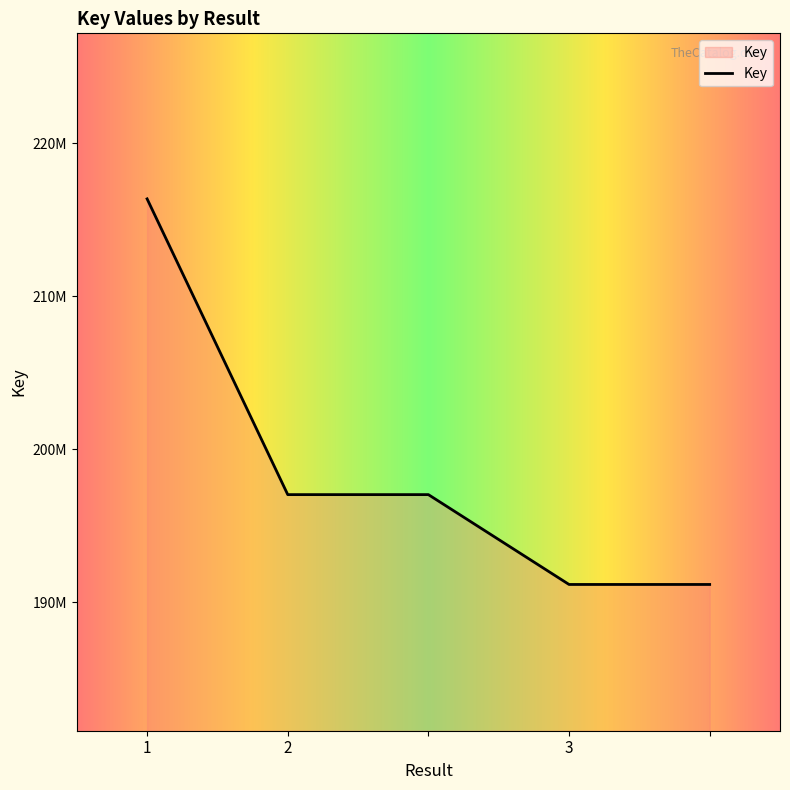

Does the chart display data point markers on the line(s)?

No